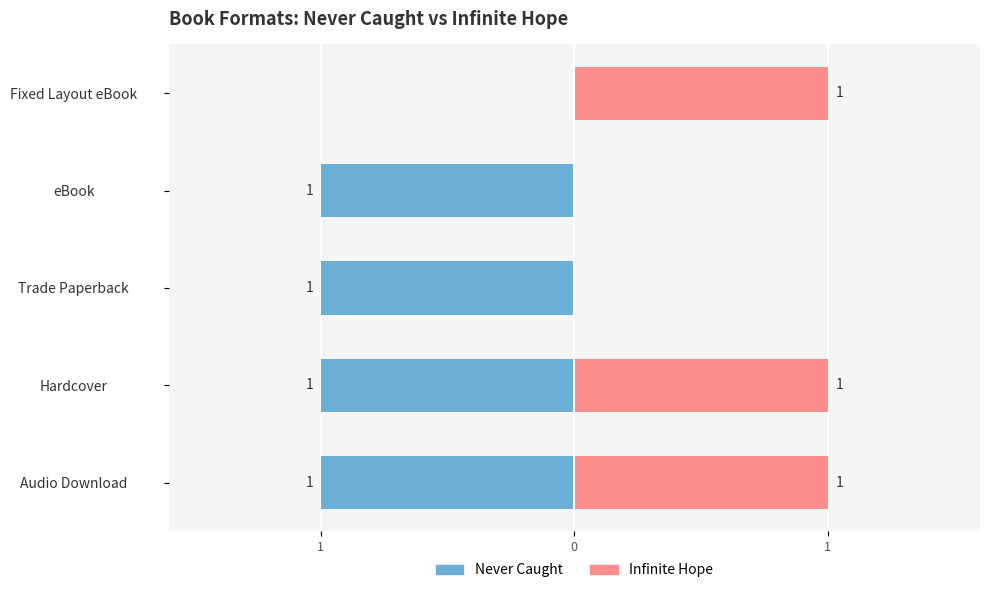

What value does the Never Caught series have at Trade Paperback?

-1